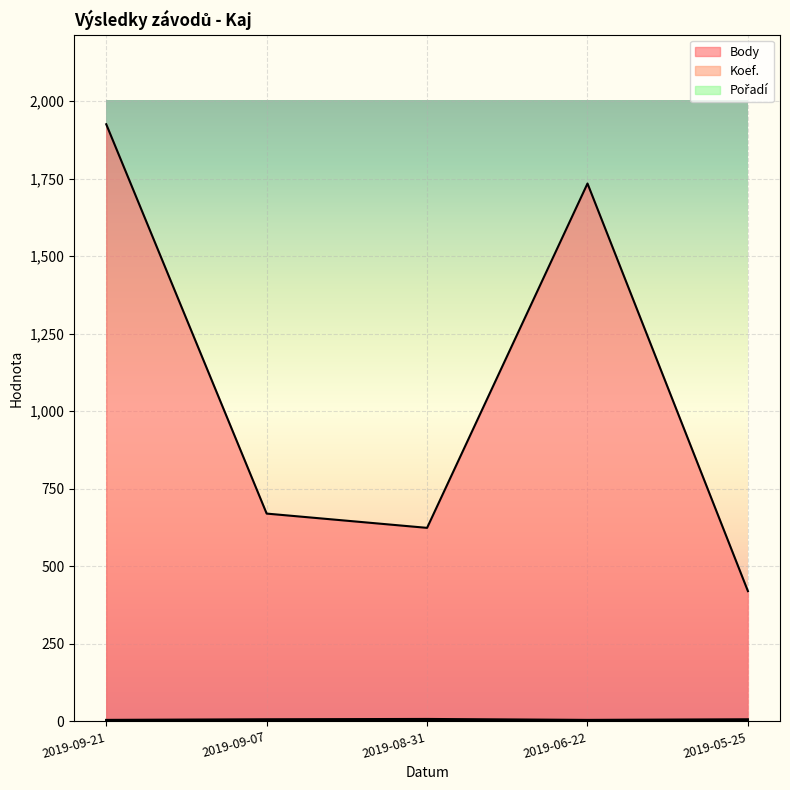

What is the spread (max minus min) of values at 2019-06-22?

1731